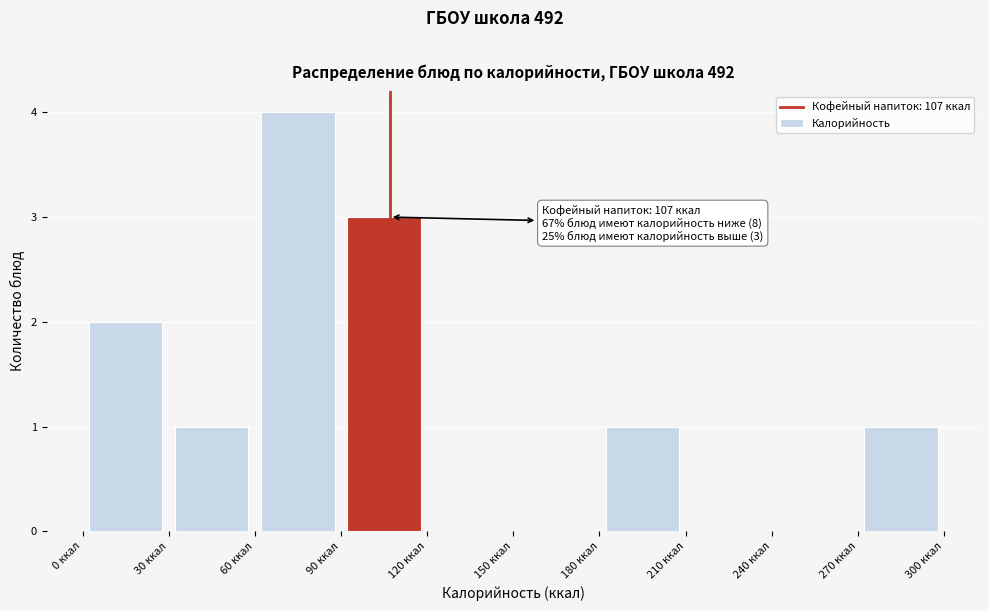

Which range on the x-axis has the tallest bar?

60 to 90